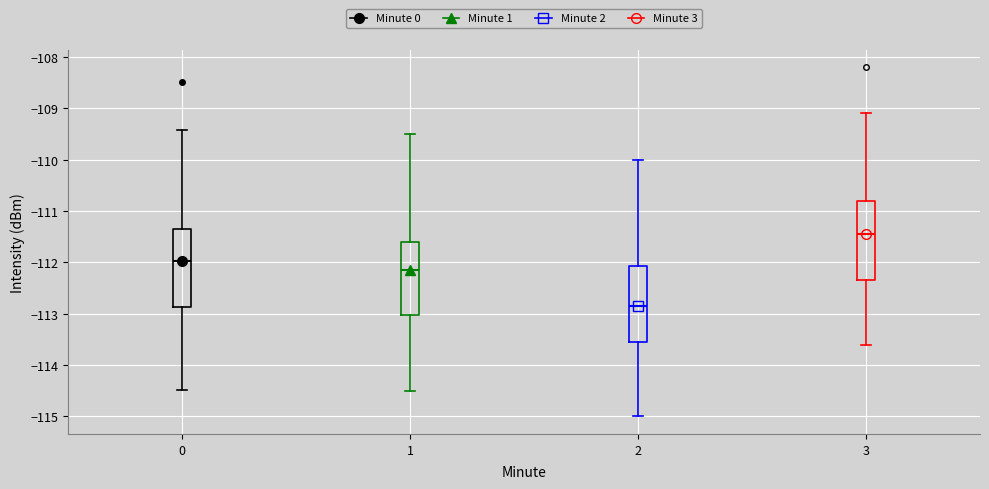

Reading left to right, transcribe this box plot: for each box, give where its median line is, the range the box spans, and where its two whiskers end, as read against the y-axis. The values are not printed on the chart, so give them approximately, as read against the axis.

0: median -112.0, box -112.9 to -111.3, whiskers -114.5 to -109.4
1: median -112.1, box -113.0 to -111.6, whiskers -114.5 to -109.5
2: median -112.8, box -113.5 to -112.1, whiskers -115.0 to -110.0
3: median -111.4, box -112.3 to -110.8, whiskers -113.6 to -109.1